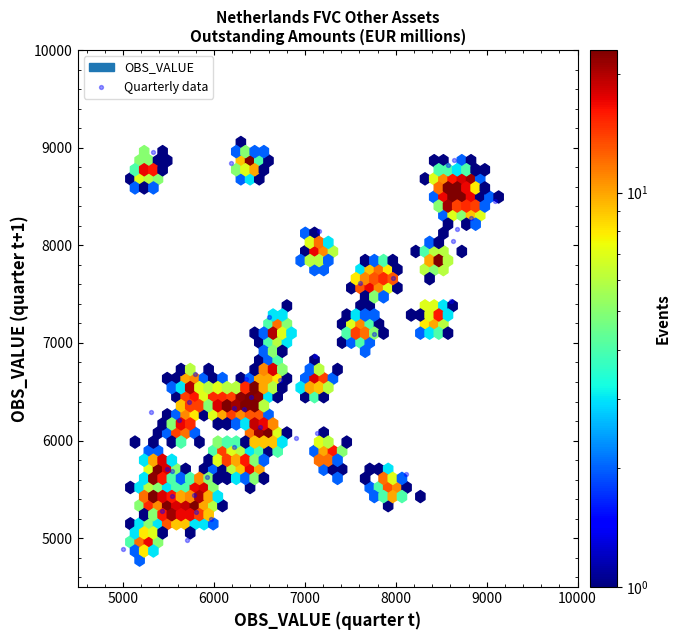

What Y value in the scatter plot is closest to 6919?

6863.6